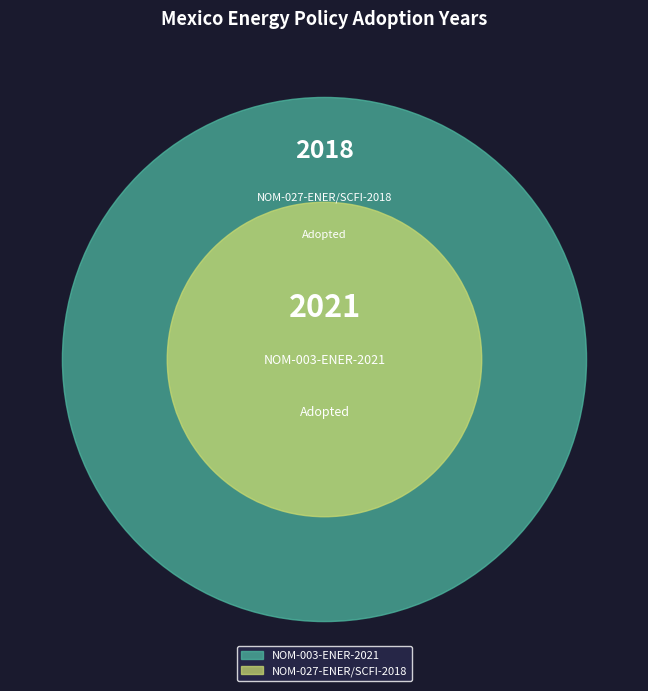

What is the largest slice in the pie chart?

NOM-003-ENER-2021